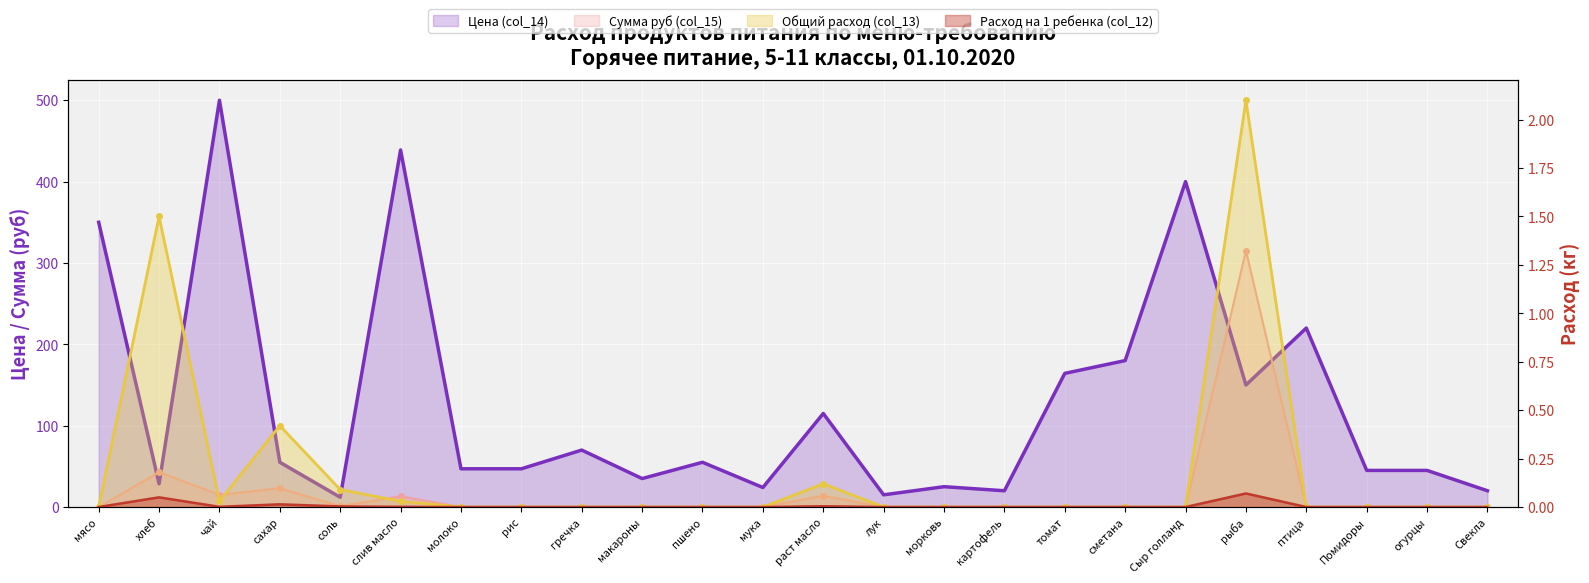

Reading left to right, transcribe all the data shown in this chart.

Цена (col_14): мясо=350.0	хлеб=28.6	чай=500.0	сахар=55.0	соль=12.0	слив масло=438.9	молоко=47.0	рис=47.0	гречка=70.0	макароны=35.0	пшено=55.0	мука=24.0	раст масло=115.0	лук=15.0	морковь=25.0	картофель=20.0	томат=164.3	сметана=180.0	Сыр голланд=400.0	рыба=150.0	птица=220.0	Помидоры=45.0	огурцы=45.0	Свекла=20.0
Сумма руб (col_15): мясо=0.0	хлеб=42.9	чай=15.0	сахар=23.1	соль=1.1	слив масло=13.2	молоко=0.0	рис=0.0	гречка=0.0	макароны=0.0	пшено=0.0	мука=0.0	раст масло=13.8	лук=0.0	морковь=0.0	картофель=0.0	томат=0.0	сметана=0.0	Сыр голланд=0.0	рыба=315.0	птица=0.0	Помидоры=0.0	огурцы=0.0	Свекла=0.0
Общий расход (col_13): мясо=0.0	хлеб=1.5	чай=0.0	сахар=0.4	соль=0.1	слив масло=0.0	молоко=0.0	рис=0.0	гречка=0.0	макароны=0.0	пшено=0.0	мука=0.0	раст масло=0.1	лук=0.0	морковь=0.0	картофель=0.0	томат=0.0	сметана=0.0	Сыр голланд=0.0	рыба=2.1	птица=0.0	Помидоры=0.0	огурцы=0.0	Свекла=0.0
Расход на 1 ребенка (col_12): мясо=0.0	хлеб=0.1	чай=0.0	сахар=0.0	соль=0.0	слив масло=0.0	молоко=0.0	рис=0.0	гречка=0.0	макароны=0.0	пшено=0.0	мука=0.0	раст масло=0.0	лук=0.0	морковь=0.0	картофель=0.0	томат=0.0	сметана=0.0	Сыр голланд=0.0	рыба=0.1	птица=0.0	Помидоры=0.0	огурцы=0.0	Свекла=0.0